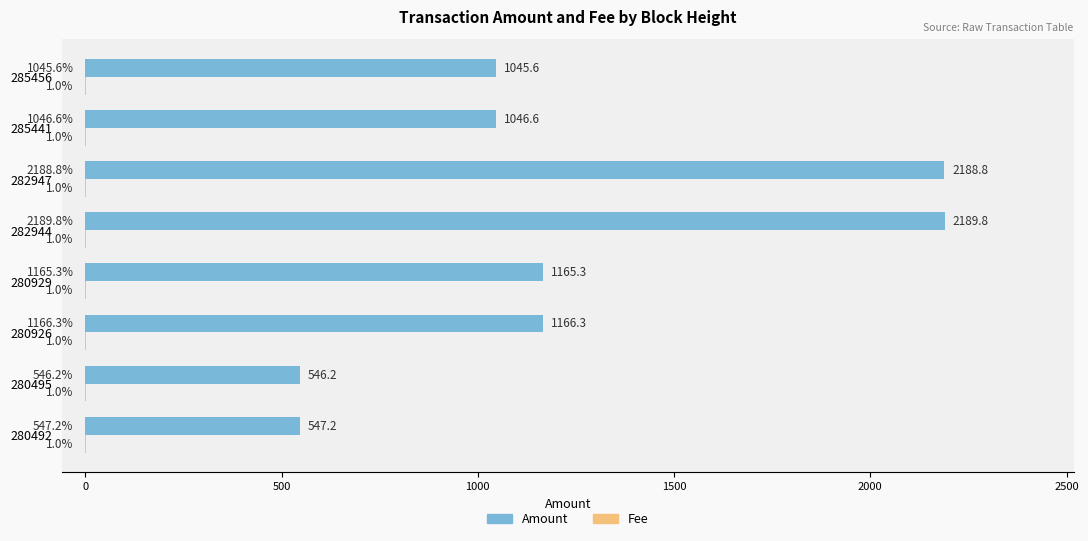

What is the total value across all series at 280495?

547.2